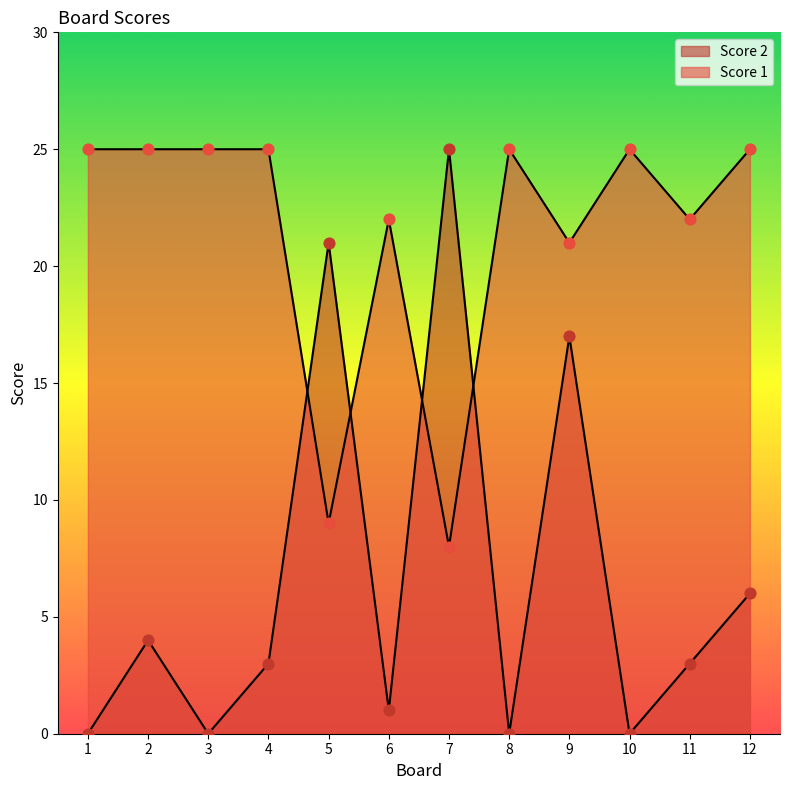

At how many categories does at least one series exceed 3?

12